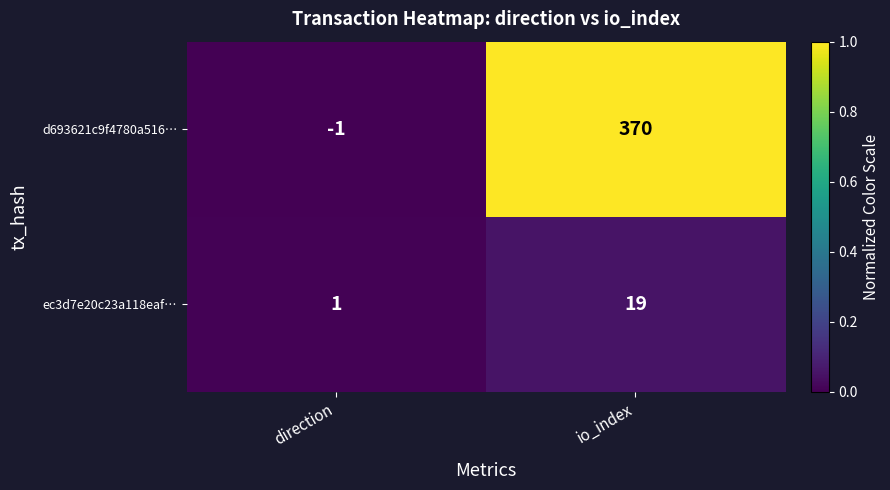

What is the difference between the ec3d7e20c23a118eaf… values at direction and io_index?

18